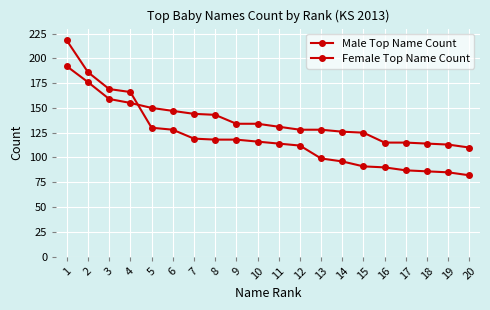

Does the chart display data point markers on the line(s)?

Yes